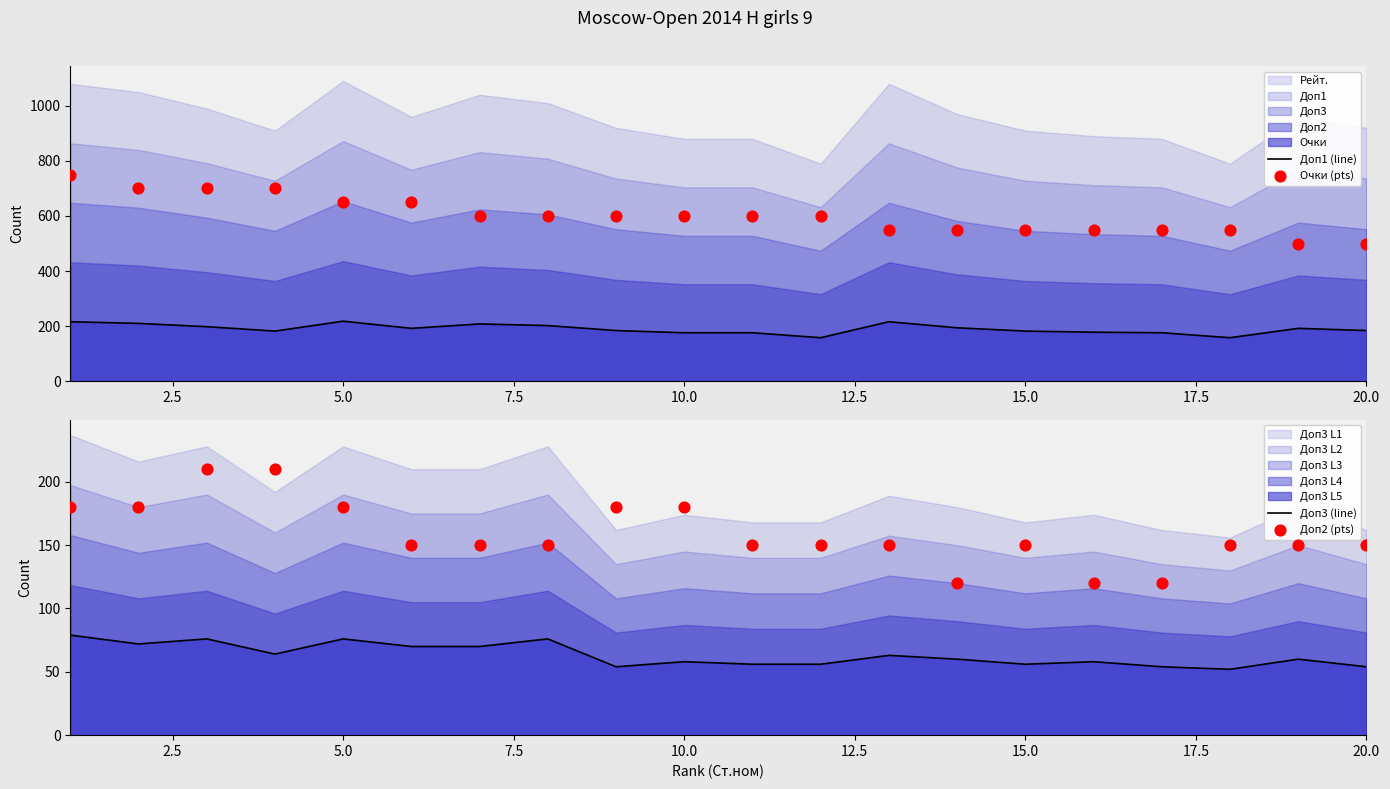

What is the highest value of the Доп1 (line) series?

218